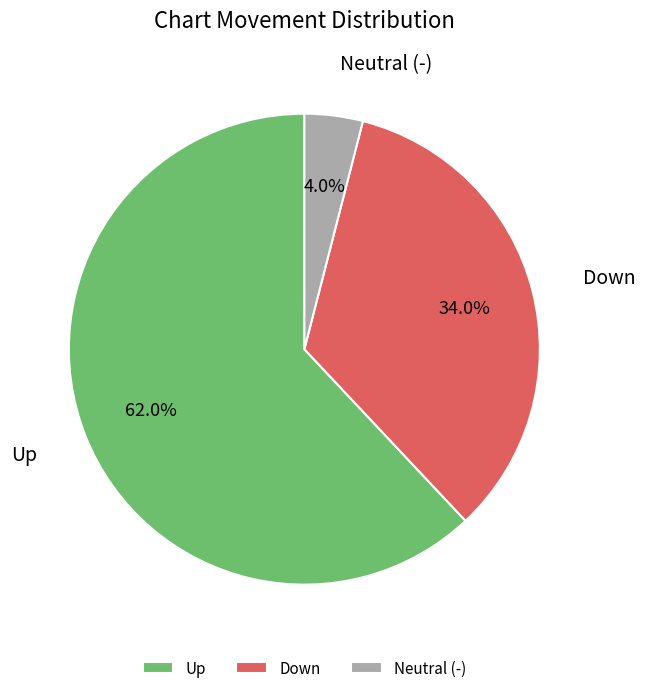

To the nearest percent, what is the difference between the largest and smallest slice percentages?

58%